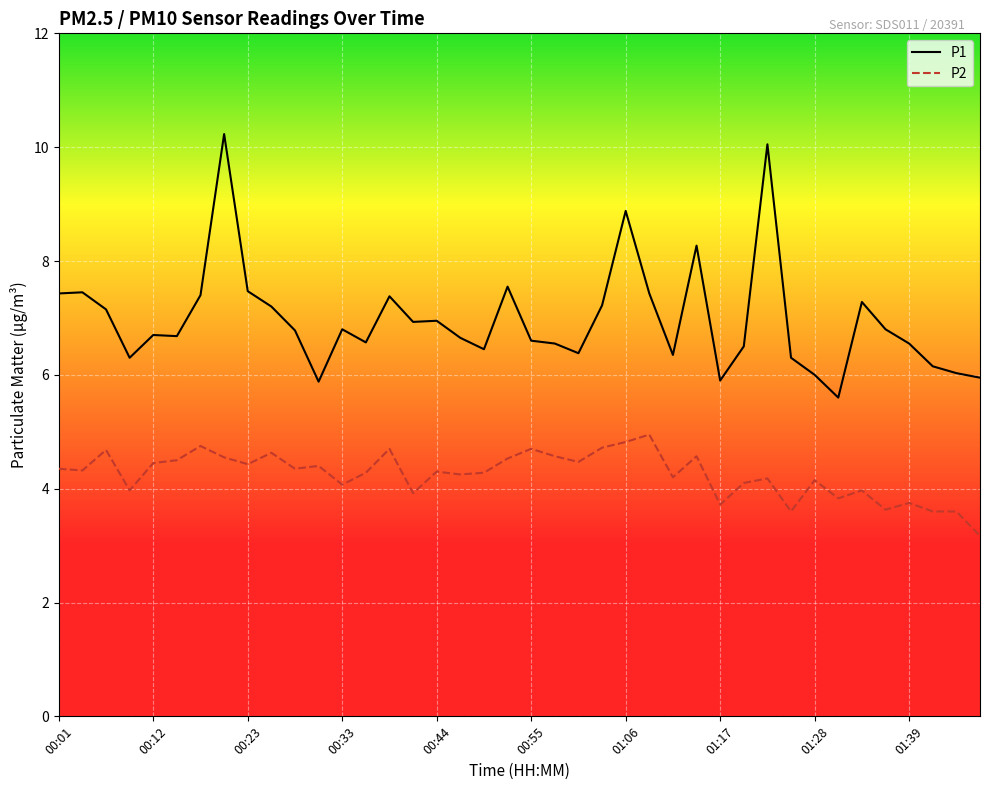

List the series in order of their peak value, lowest first.

P2, P1